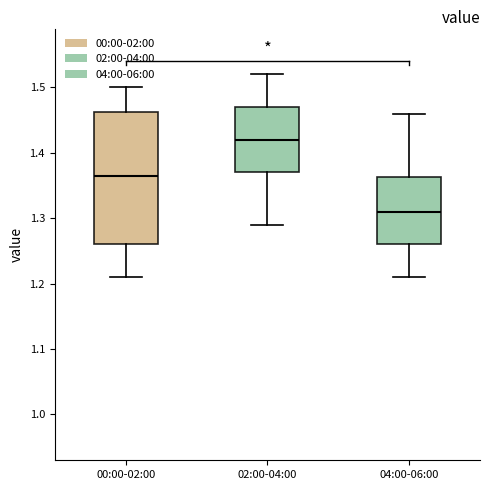

Comparing the boxes themselves (not the whiskers), which one is the tallest?

00:00-02:00